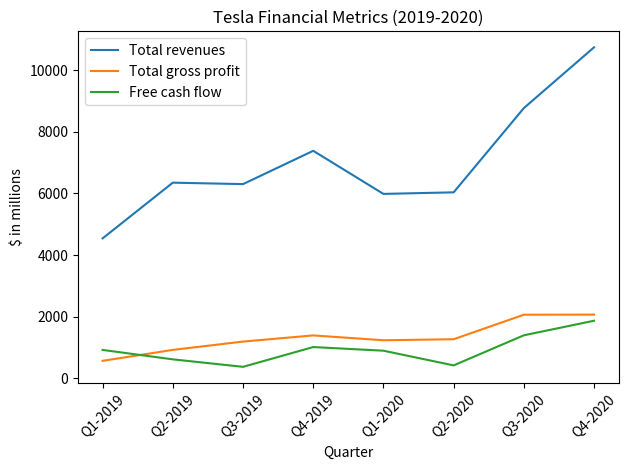

What value does the Total gross profit series have at Q2-2019, to the nearest 100?

900